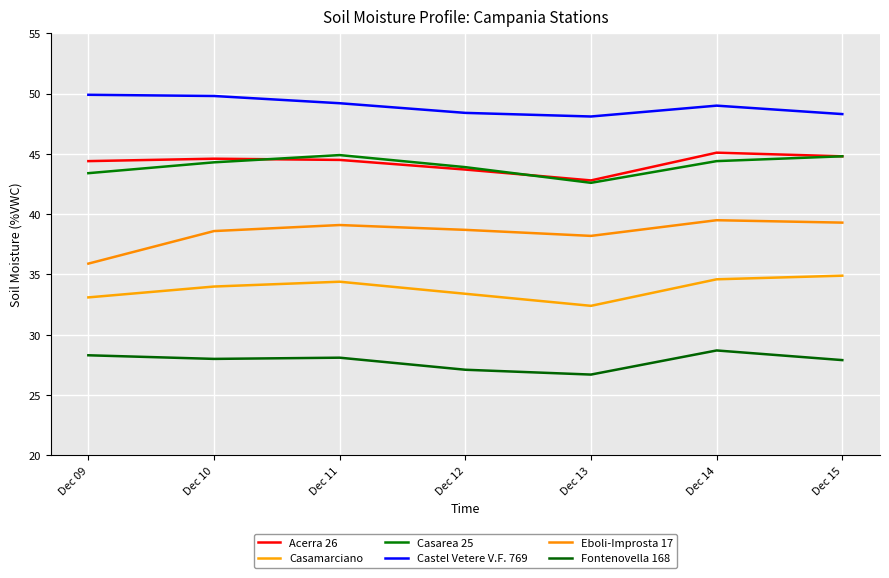

What is the total value across all series at Dec 15?

240.0